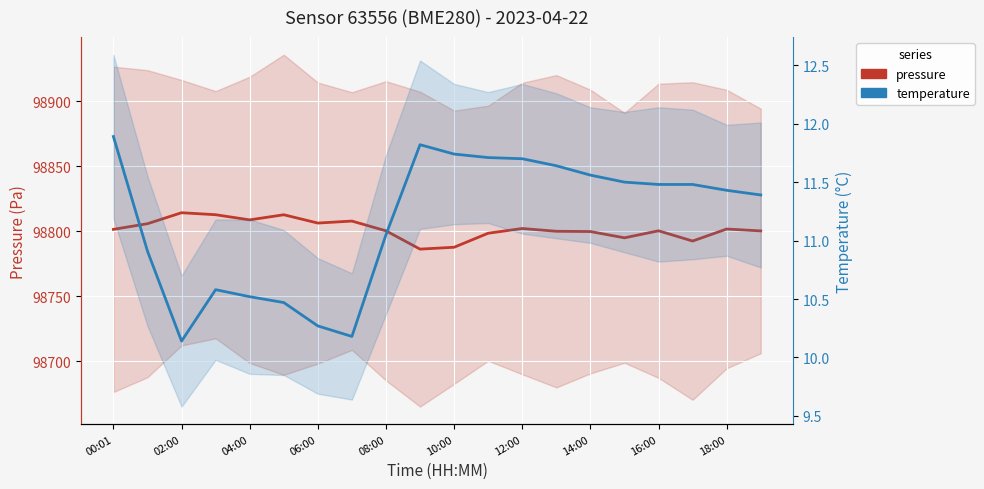

Reading right to left, what are all the values shown in this chart?

pressure: 98800.2	98801.7	98792.4	98800.3	98794.9	98799.7	98799.9	98802.1	98798.4	98787.7	98786.2	98800.3	98807.8	98806.2	98812.6	98808.7	98812.7	98814.2	98805.8	98801.4
temperature: 11.4	11.4	11.5	11.5	11.5	11.6	11.6	11.7	11.7	11.7	11.8	11.1	10.2	10.3	10.5	10.5	10.6	10.1	10.9	11.9